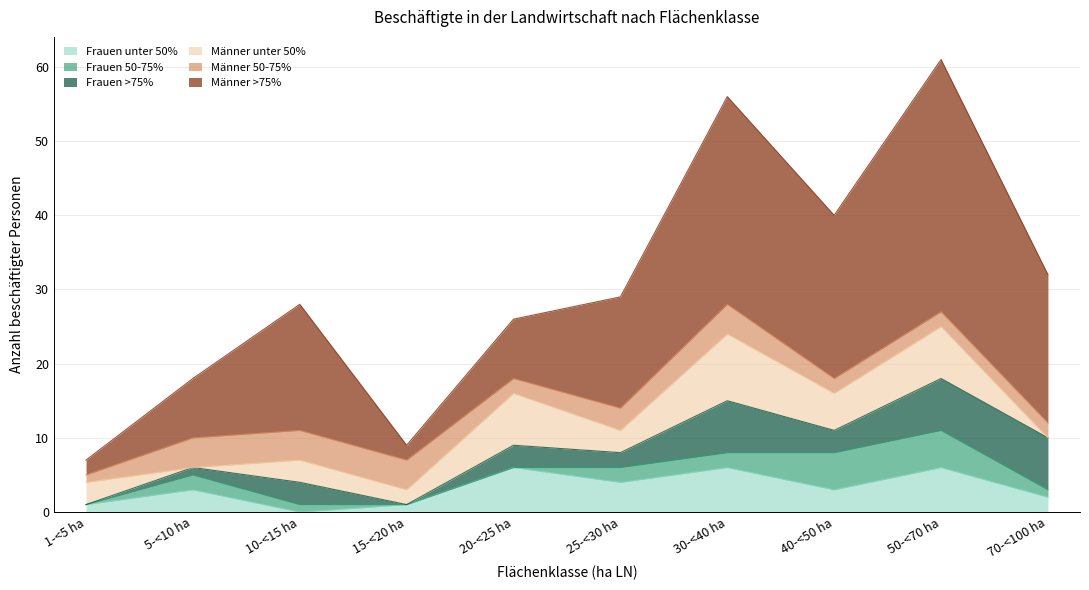

Which category has the highest value across all series?

50-<70 ha